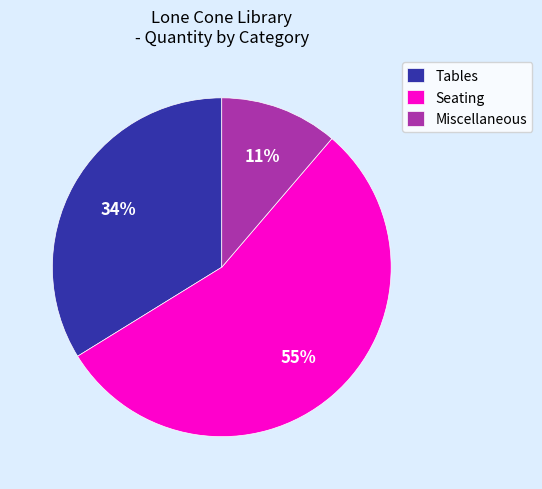

To the nearest percent, what is the combined percentage of Seating and Tables?

89%